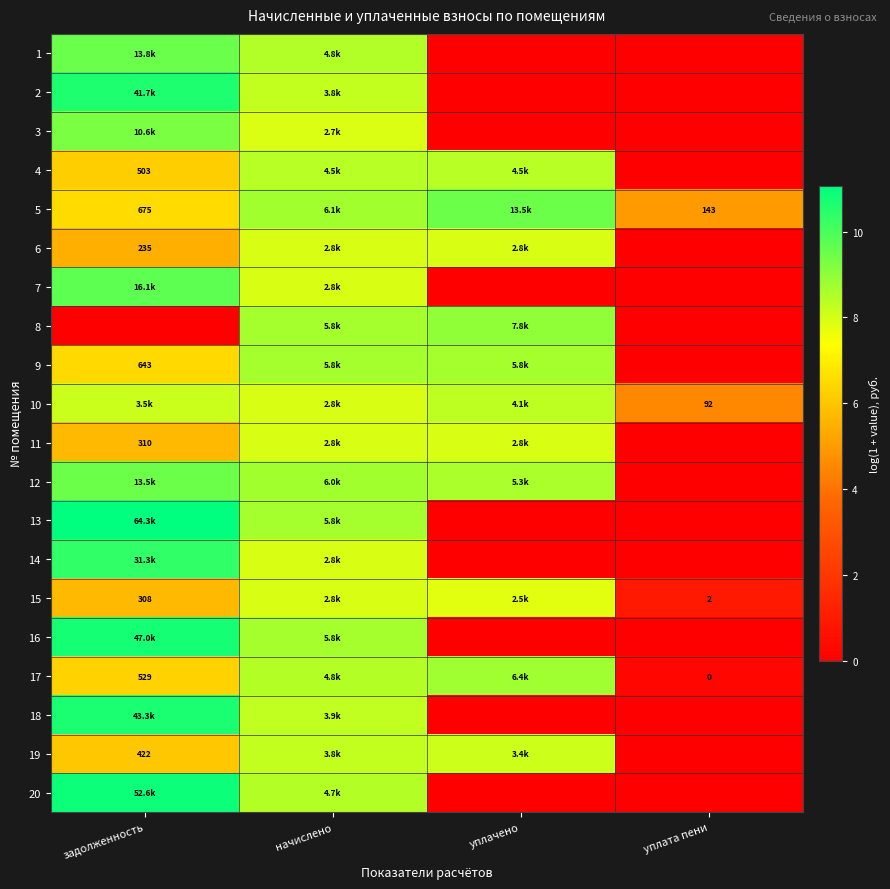

True or false: 5 has a value of 16.2 at уплачено.

False